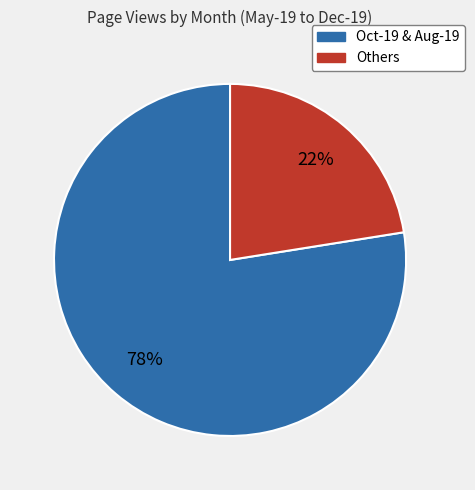

Does any single category account for the majority?

Yes